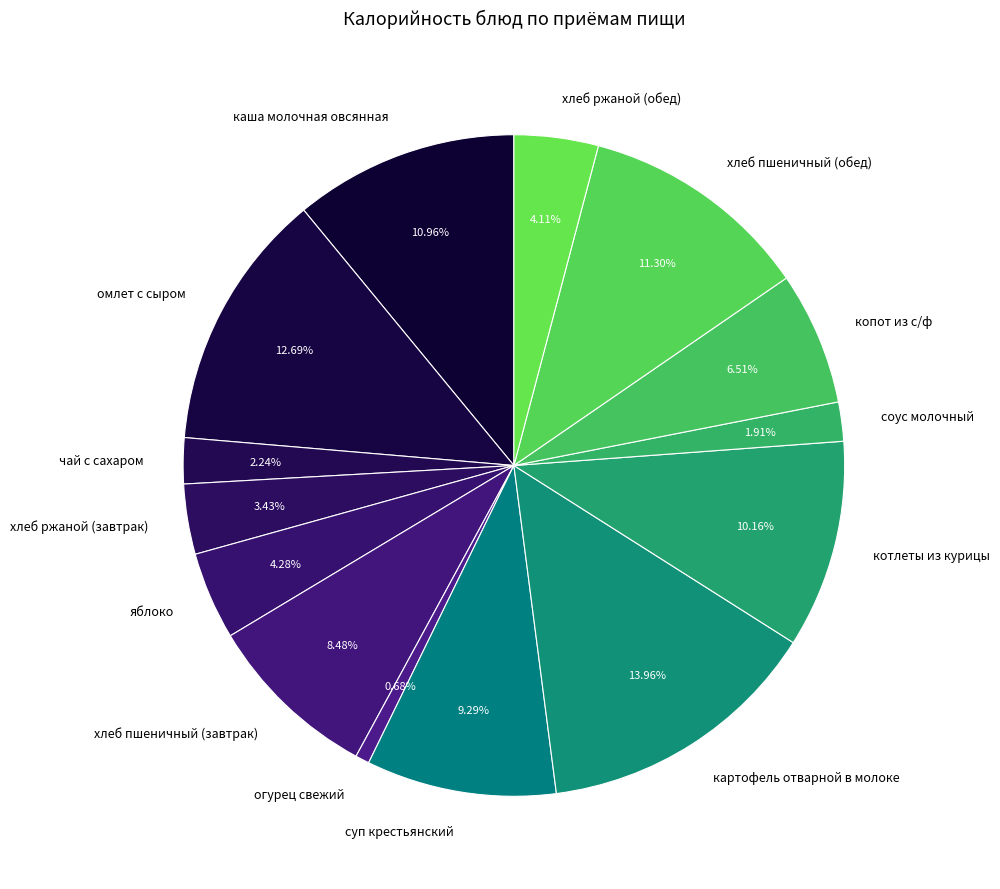

True or false: каша молочная овсянная accounts for 3% of the total.

False